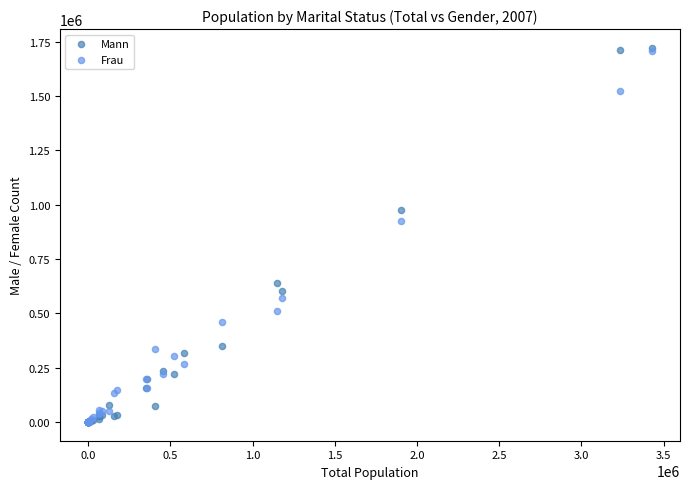

What are all the series names shown in the legend?

Mann, Frau